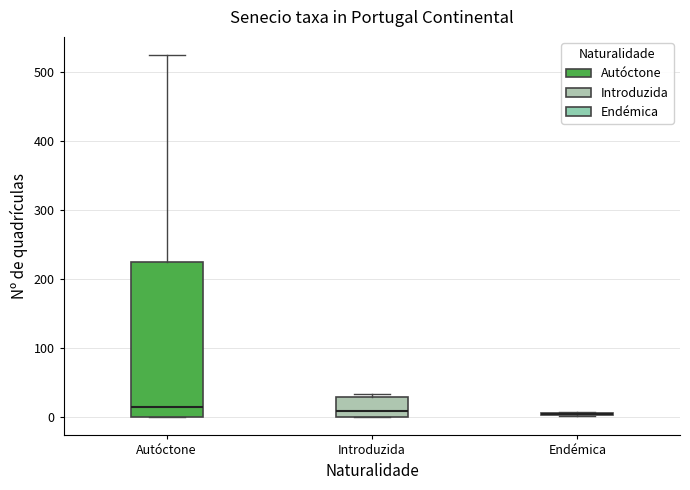

Reading left to right, read every box against the y-axis: the position of its median line, the range the box covers, and the ends of its whiskers. The values are not printed on the chart, so give them approximately, as read against the axis.

Autóctone: median 20, box 0 to 230, whiskers 0 to 520
Introduzida: median 10, box 0 to 30, whiskers 0 to 30 (just above the box's upper edge)
Endémica: box collapsed to a line at 0, whiskers 0 to 10